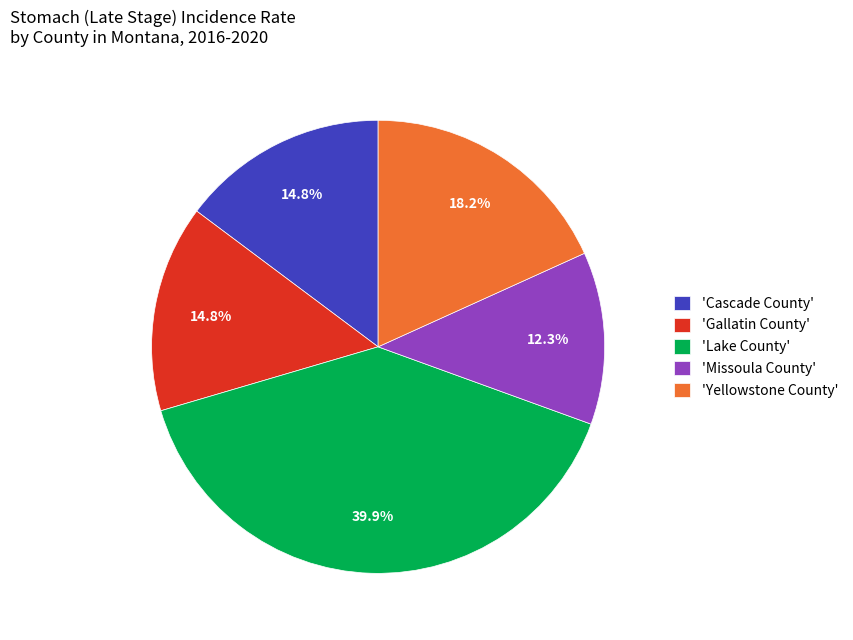

How many segments does this pie chart have?

5